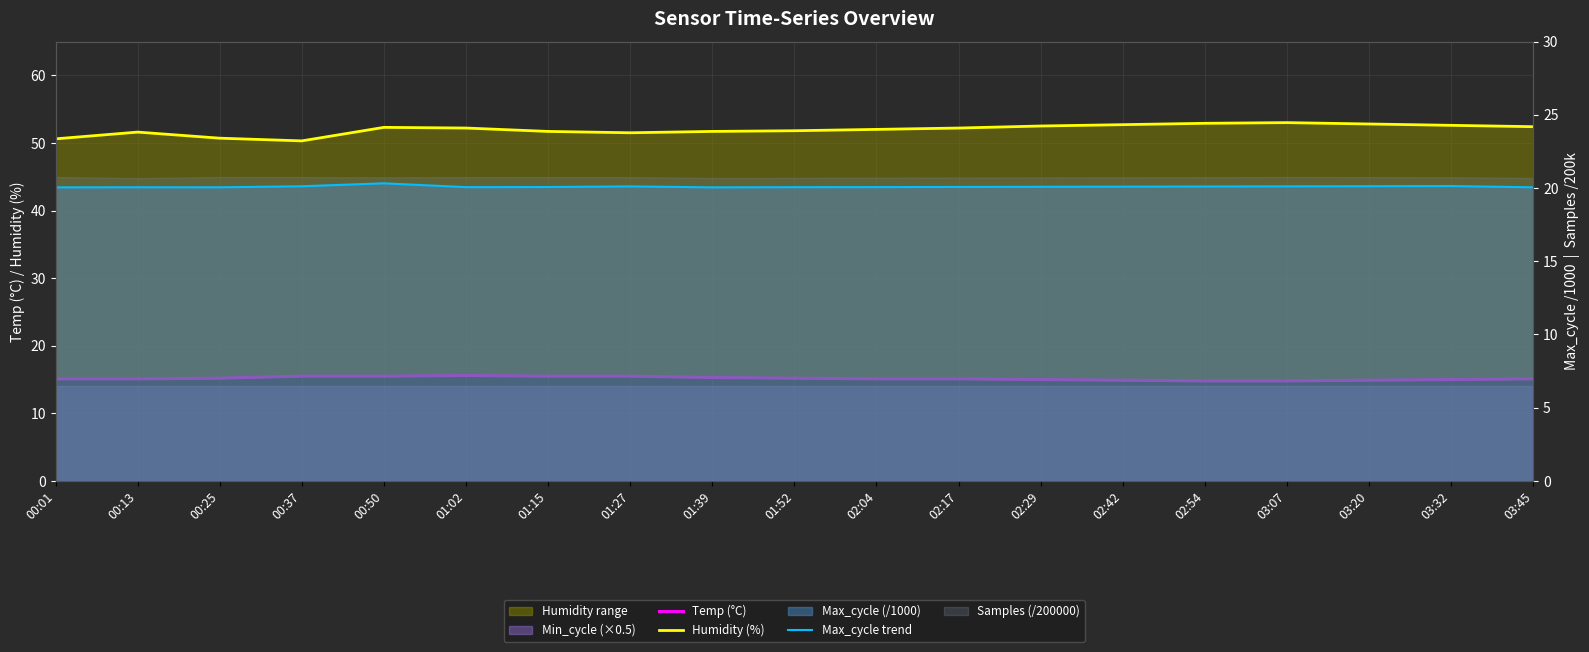

The Max_cycle trend series shows 32.9 at 01:02. True or false?

False